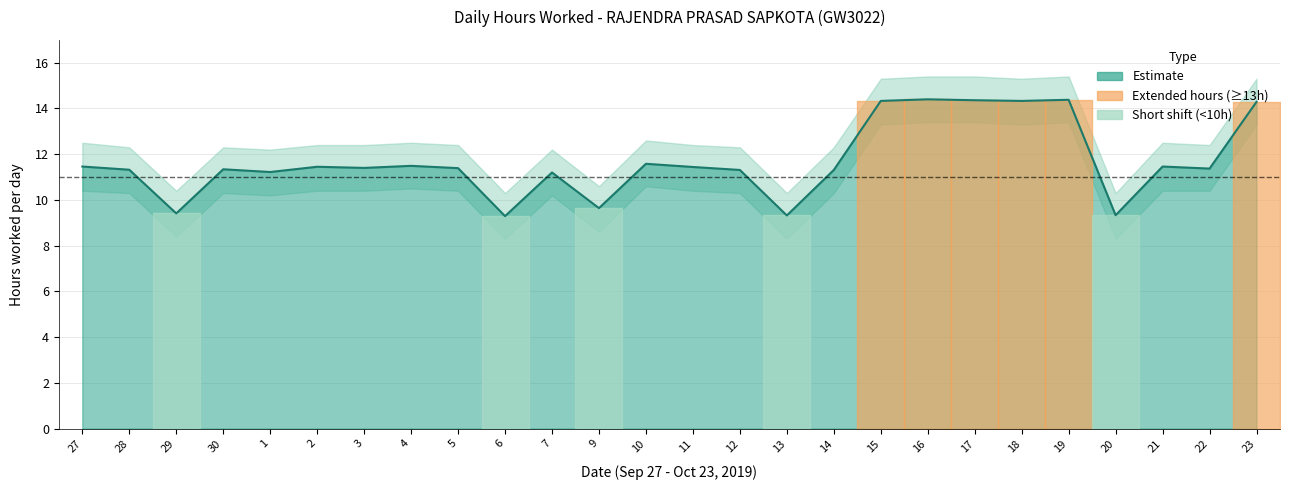

Which label corresponds to the smallest value in the chart?

6